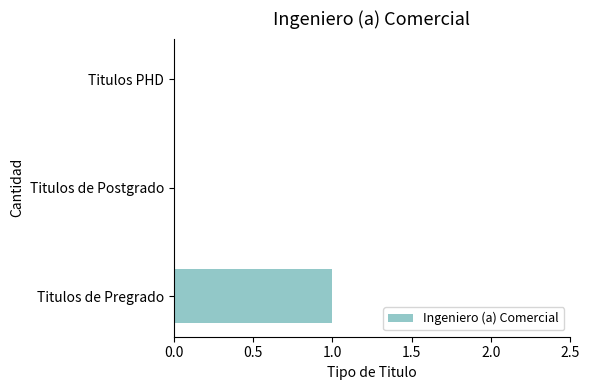

Which has a higher value, Titulos de Postgrado or Titulos de Pregrado?

Titulos de Pregrado